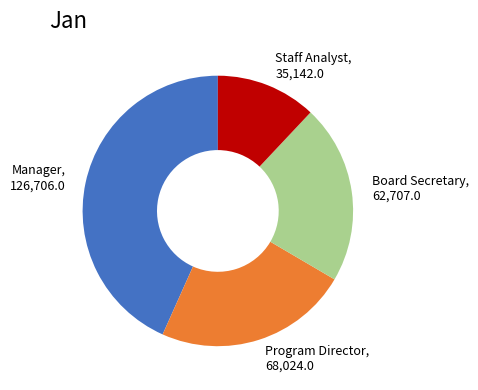

Between Board Secretary and Program Director, which is larger?

Program Director